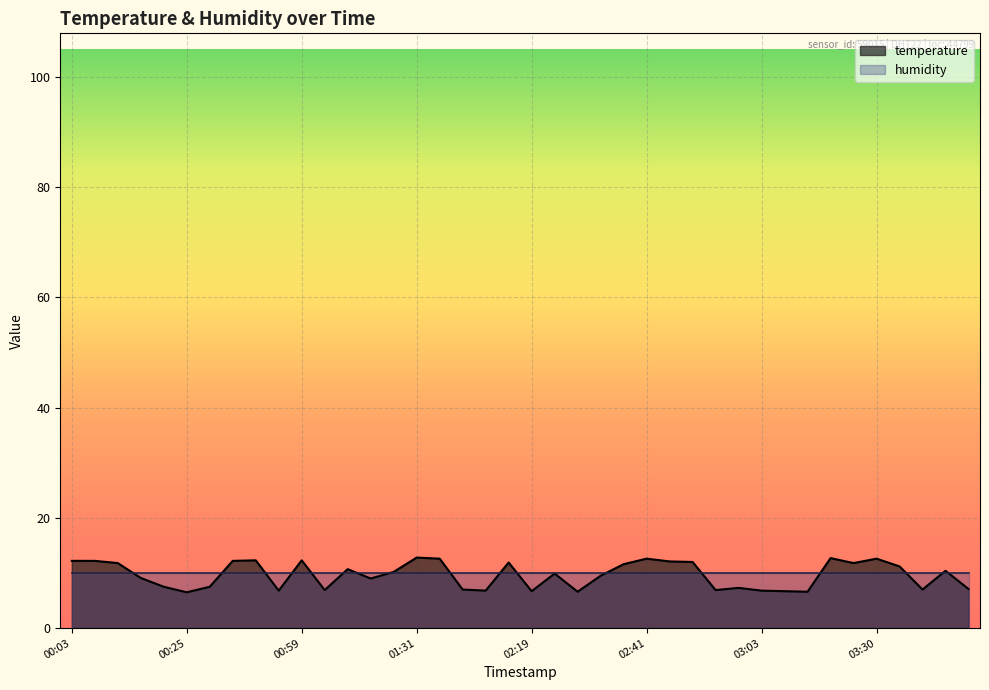

What is the difference between the highest and lowest values at 02:19?

3.3